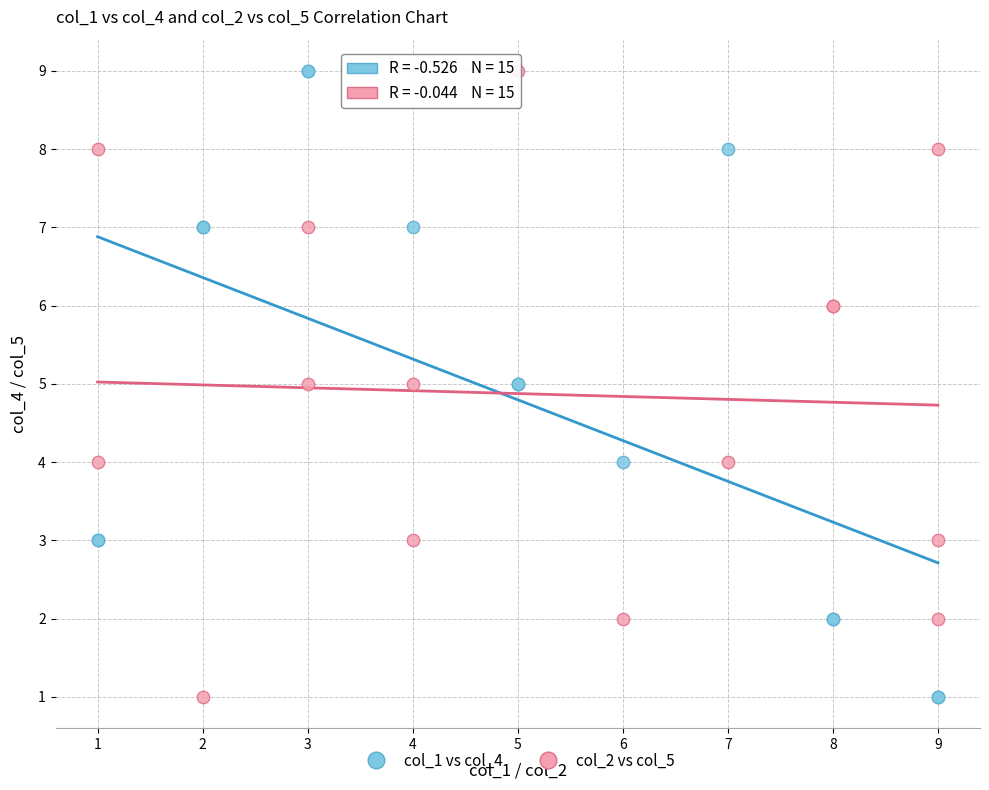

What are all the series names shown in the legend?

col_1 vs col_4, col_2 vs col_5